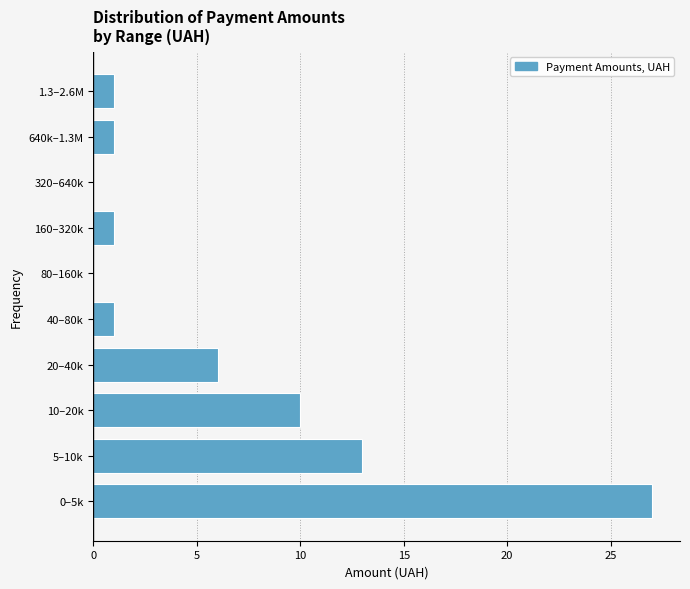

Reading top to bottom, transcribe all the data shown in this chart.

1.3–2.6M=1	640k–1.3M=1	320–640k=0	160–320k=1	80–160k=0	40–80k=1	20–40k=6	10–20k=10	5–10k=13	0–5k=27